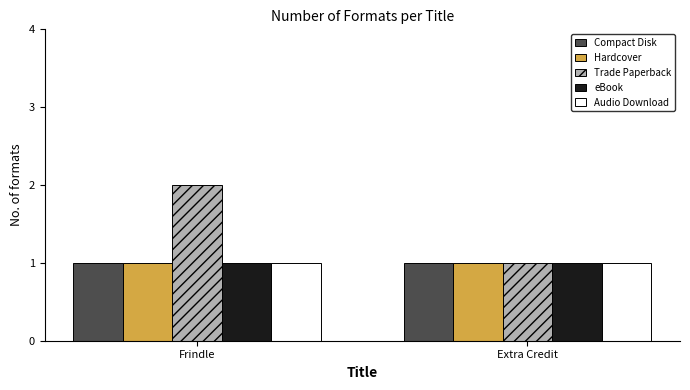

How many groups of bars are there?

2